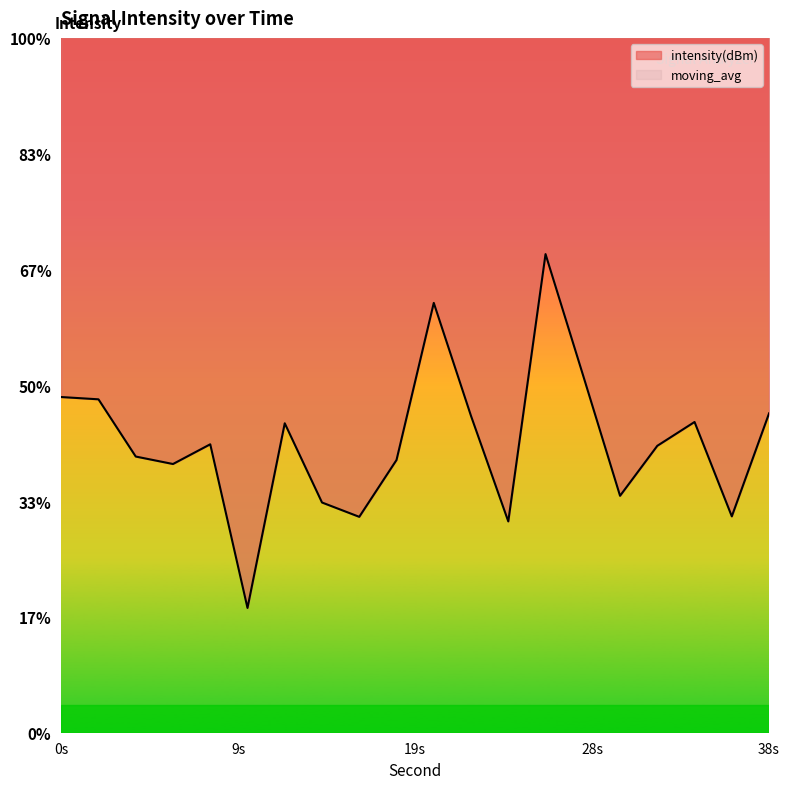

The value at 6 is -181.0. True or false?

False